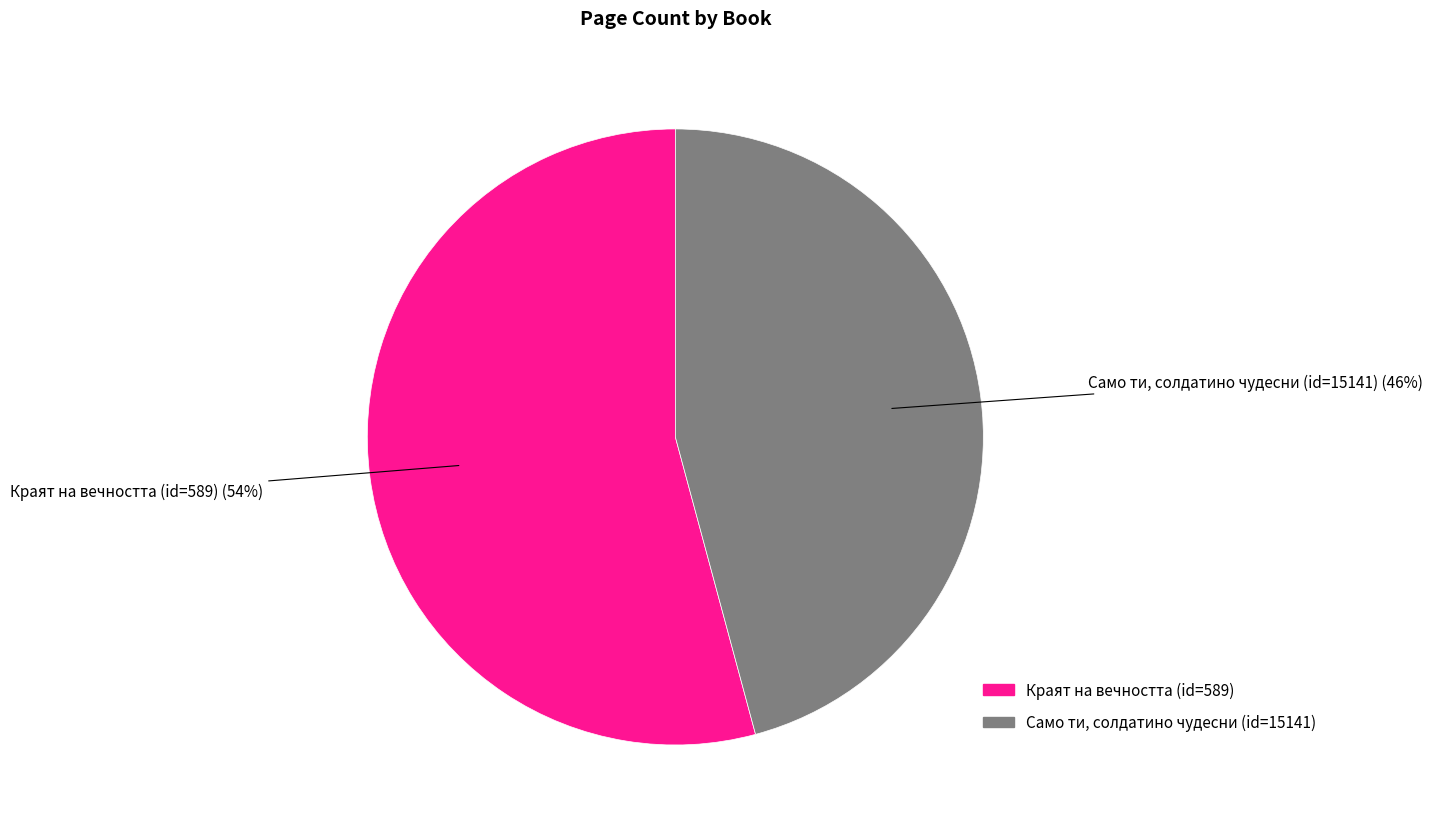

What is the ratio of the value at Краят на вечността (id=589) to the value at Само ти, солдатино чудесни (id=15141)?

1.2